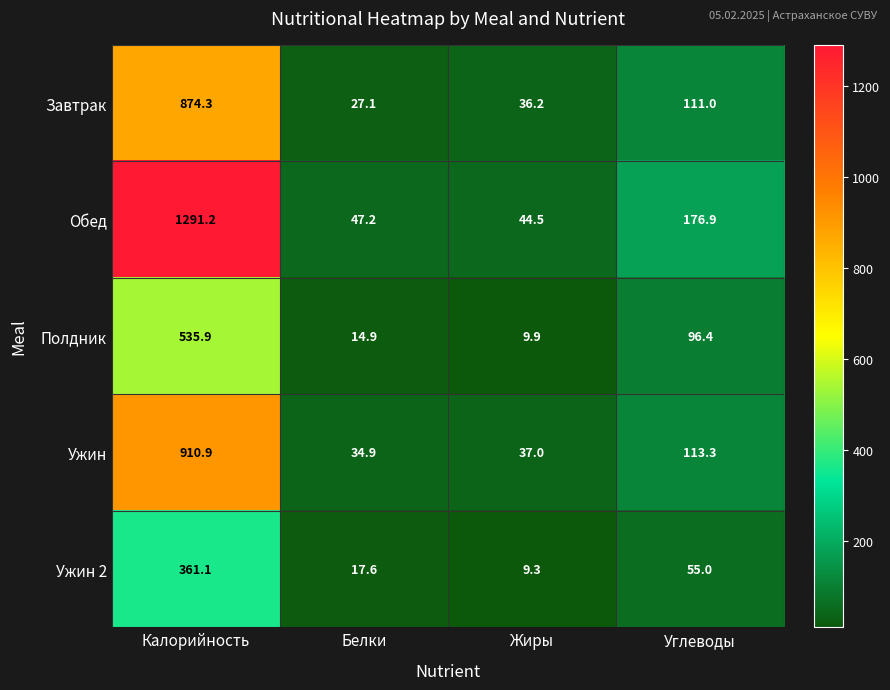

The Полдник series shows 156.2 at Углеводы. True or false?

False